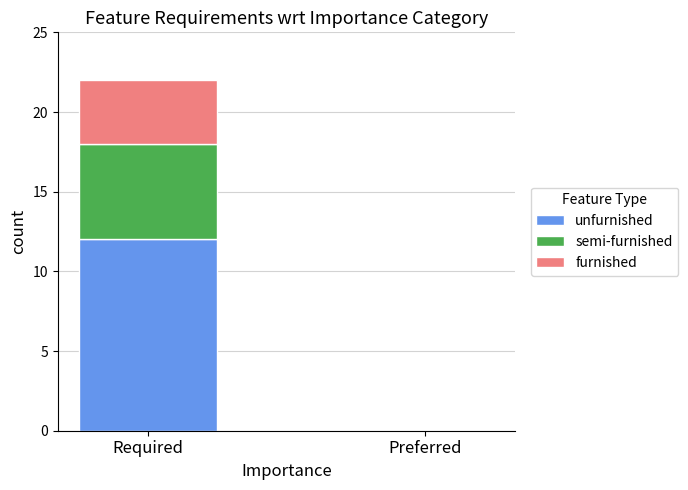

At which category is the sum across all series the highest?

Required